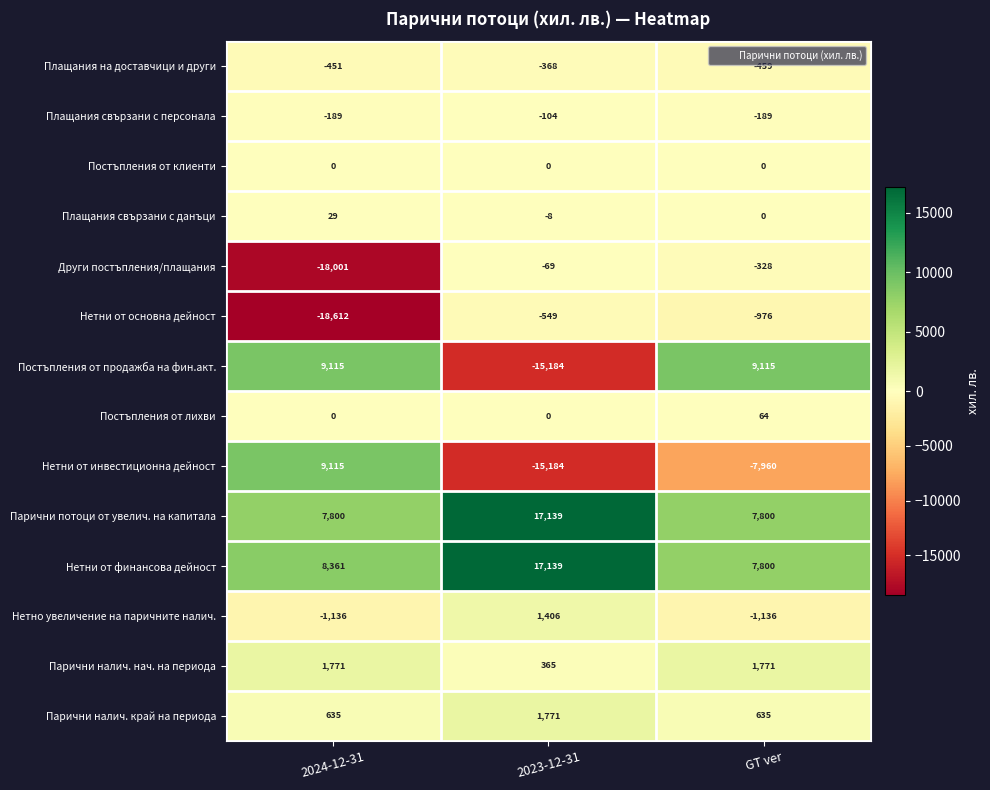

What is the difference between the highest and lowest values at 2024-12-31?

27727